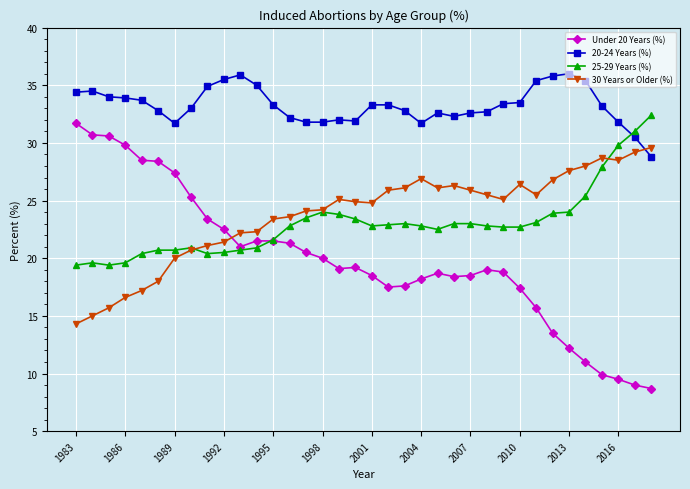

After their last crossing, which series has the higher values: 30 Years or Older (%) or Under 20 Years (%)?

30 Years or Older (%)